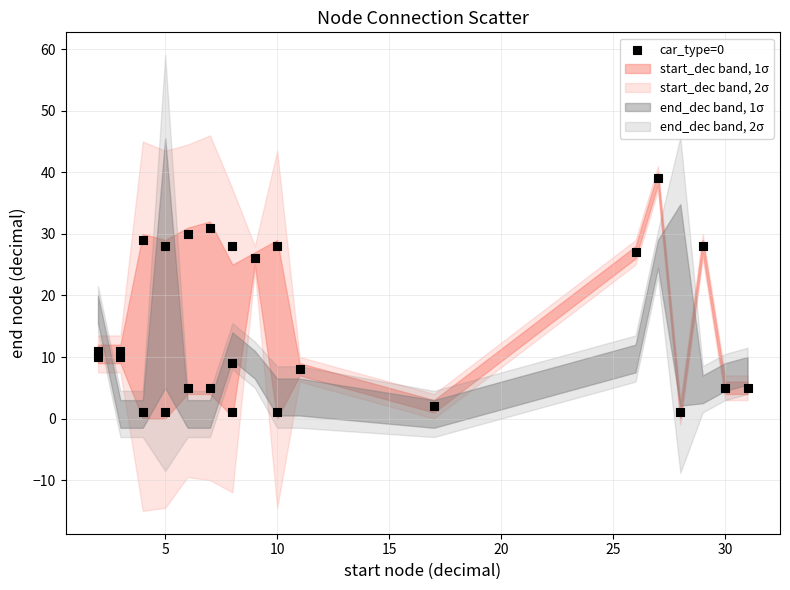

What is the range of X values (max minus min)?

29